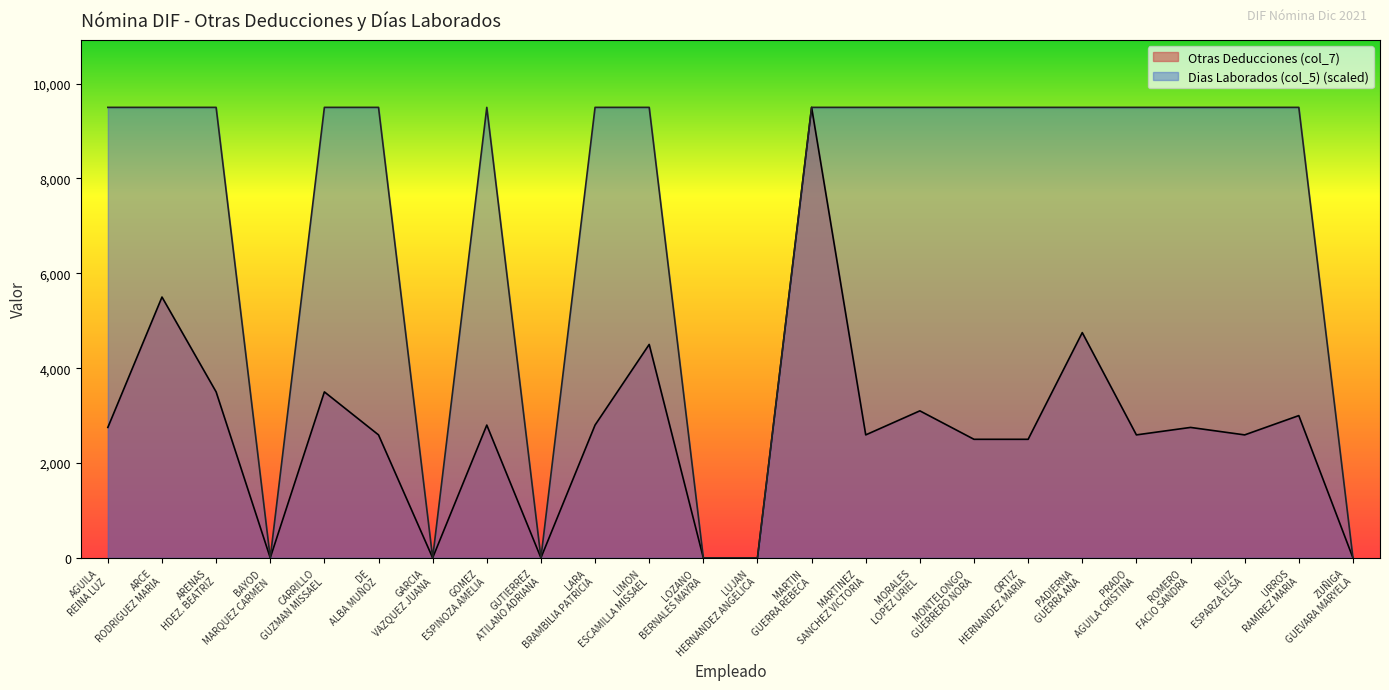

Which has a higher value, ARENAS HDEZ. BEATRIZ or GARCIA VAZQUEZ JUANA?

ARENAS HDEZ. BEATRIZ